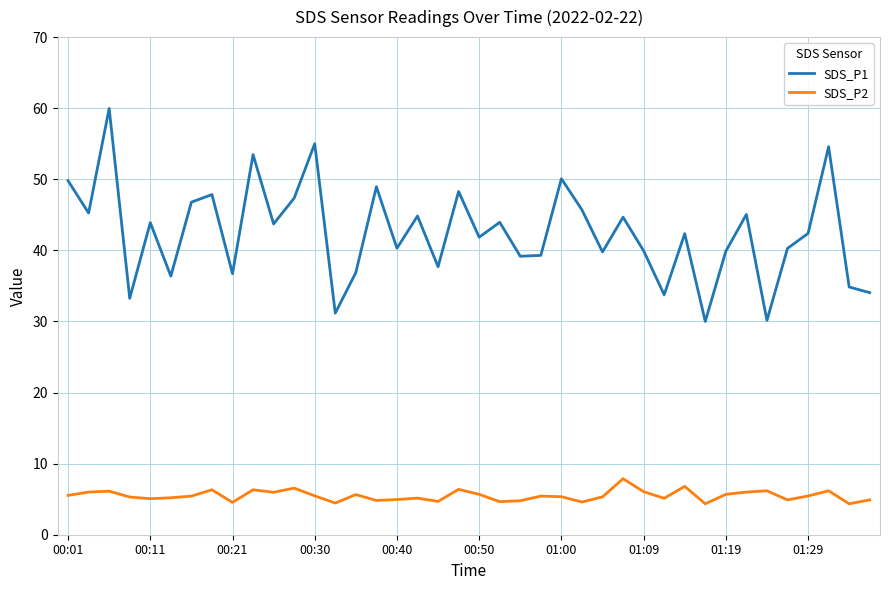

True or false: SDS_P2 and SDS_P1 intersect in this chart.

False